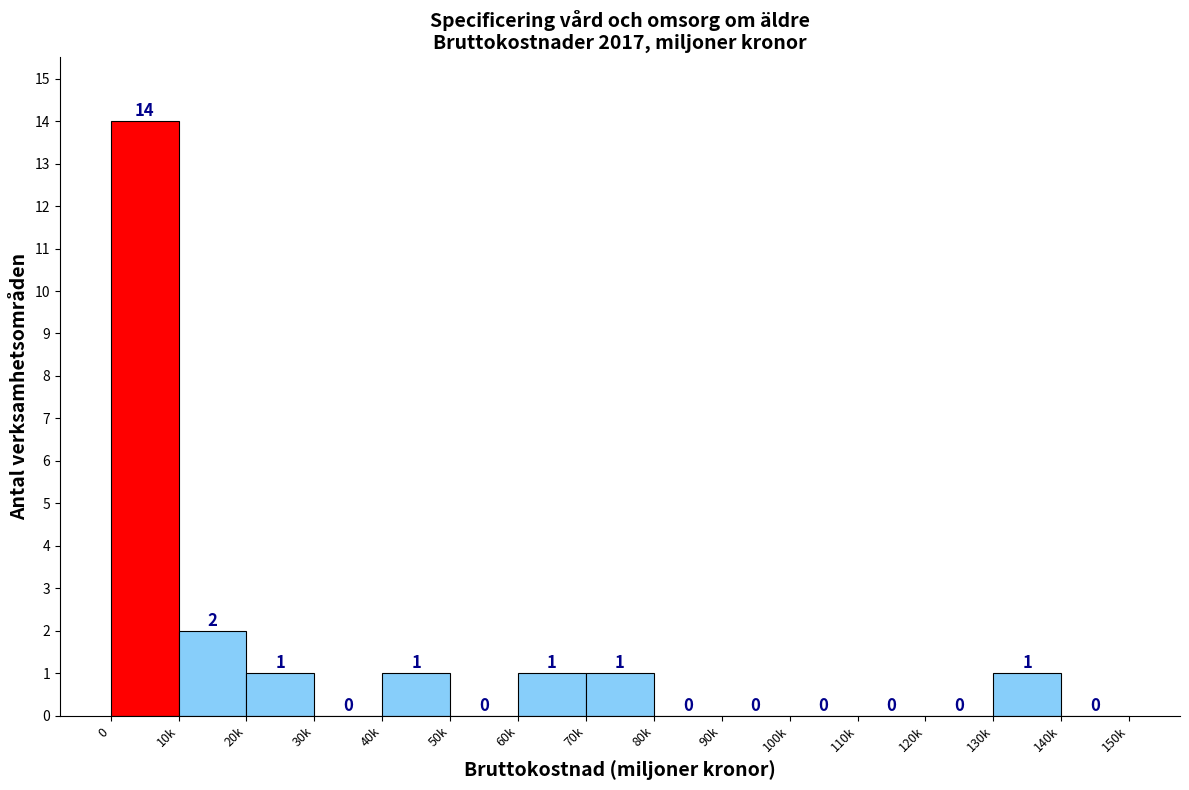

Reading left to right, extract all data points from this chart.

0=14	10k=2	20k=1	30k=0	40k=1	50k=0	60k=1	70k=1	80k=0	90k=0	100k=0	110k=0	120k=0	130k=1	140k=0